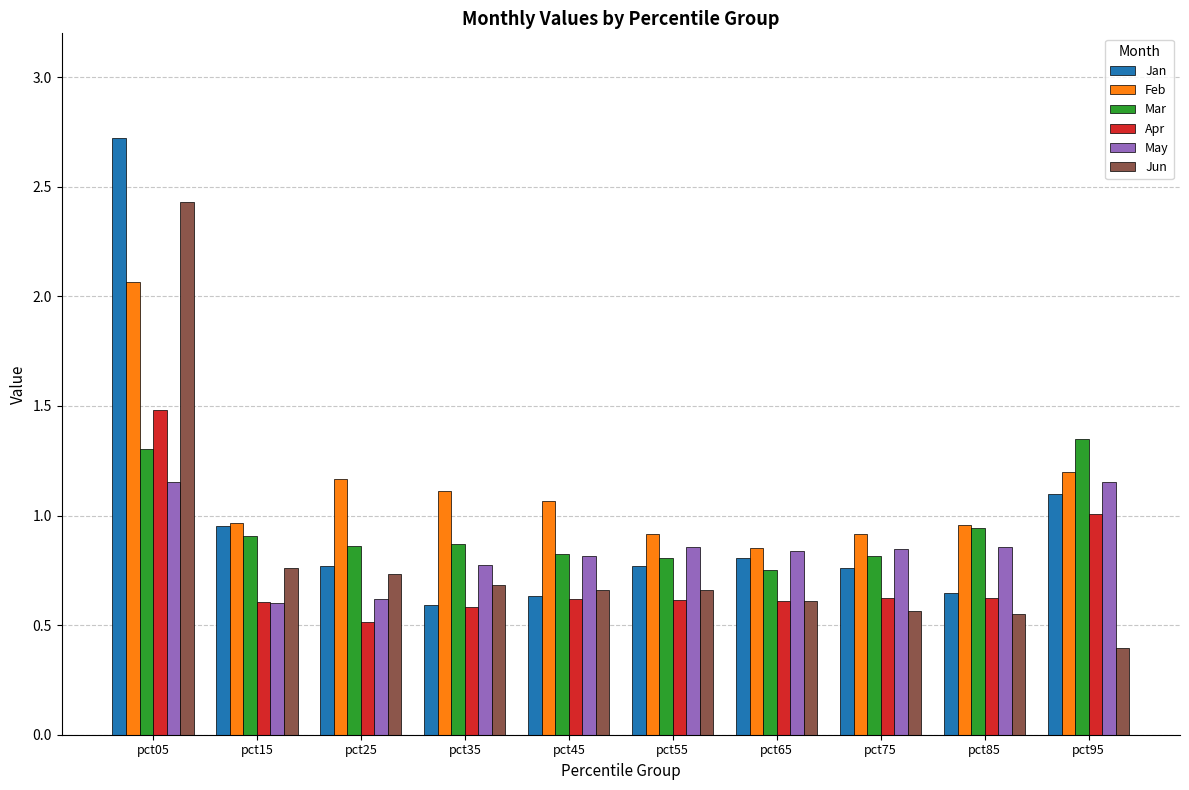

The value of Apr at pct35 is 0.6. True or false?

True